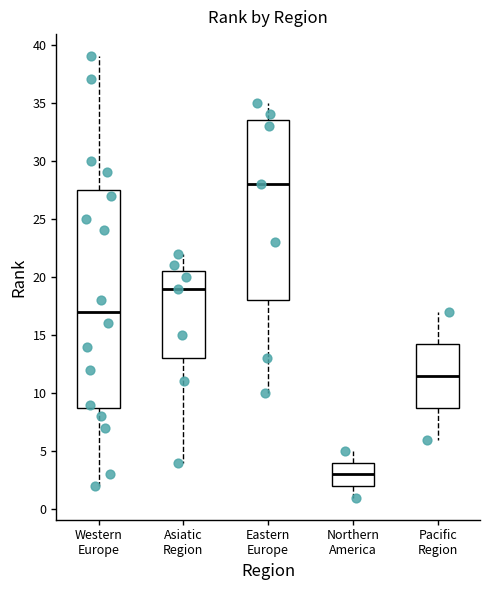

Reading left to right, transcribe this box plot: for each box, give where its median line is, the range the box spans, and where its two whiskers end, as read against the y-axis. The values are not printed on the chart, so give them approximately, as read against the axis.

Western Europe: median 17.0, box 9.0 to 27.5, whiskers 2.0 to 39.0
Asiatic Region: median 19.0, box 13.0 to 20.5, whiskers 4.0 to 22.0
Eastern Europe: median 28.0, box 18.0 to 33.5, whiskers 10.0 to 35.0
Northern America: median 3.0, box 2.0 to 4.0, whiskers 1.0 to 5.0
Pacific Region: median 11.5, box 9.0 to 14.5, whiskers 6.0 to 17.0